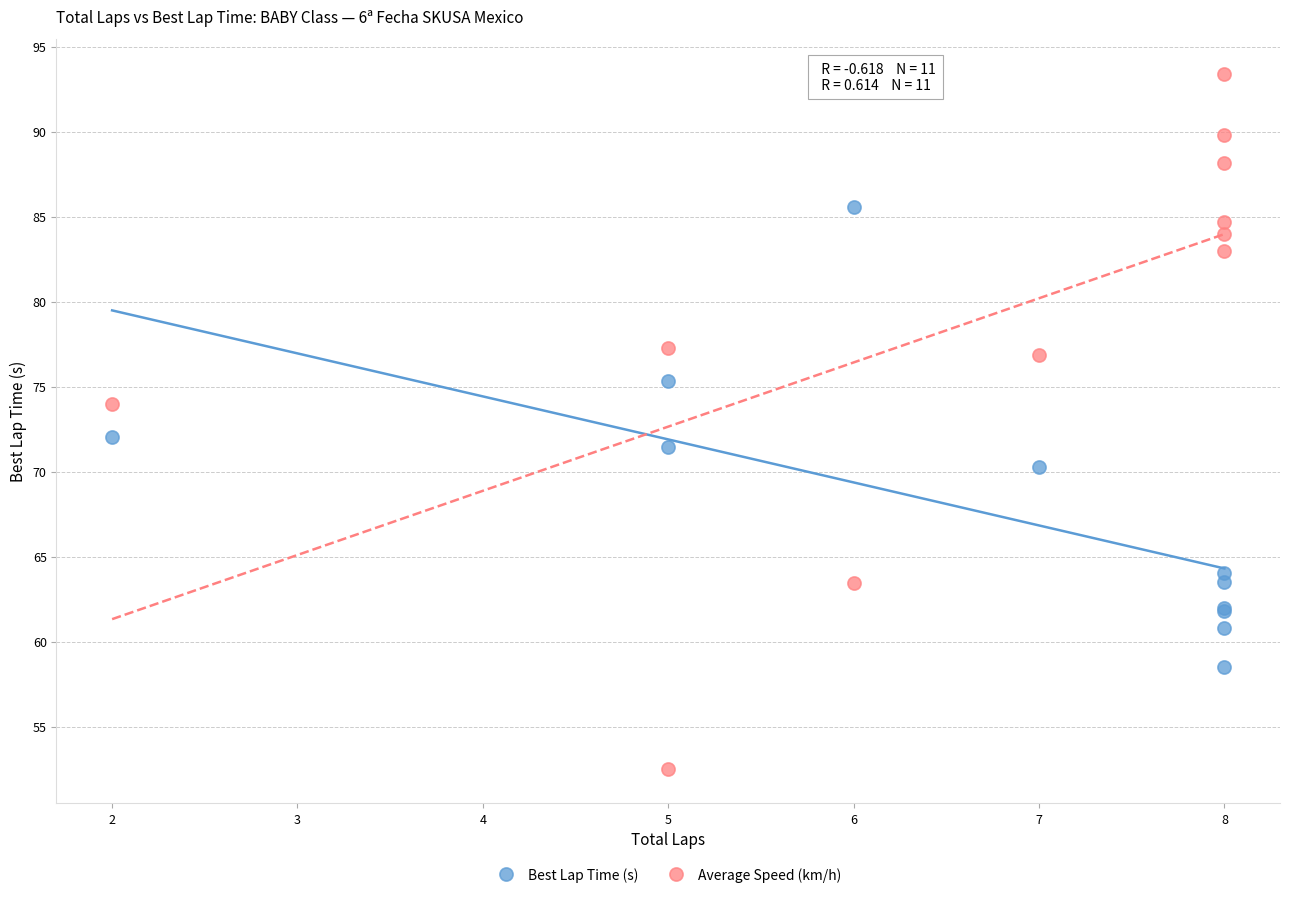

What is the X range (max minus min) for the scatter plot?

6.0